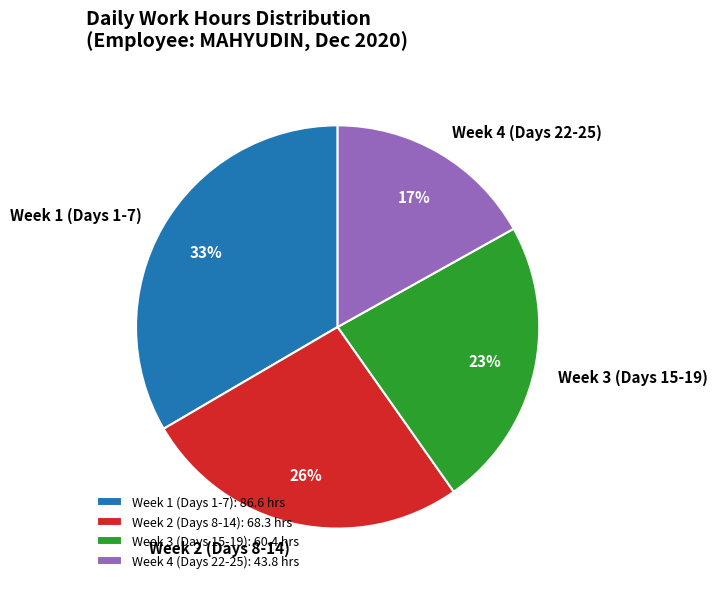

Between Week 3 (Days 15-19) and Week 2 (Days 8-14), which is larger?

Week 2 (Days 8-14)